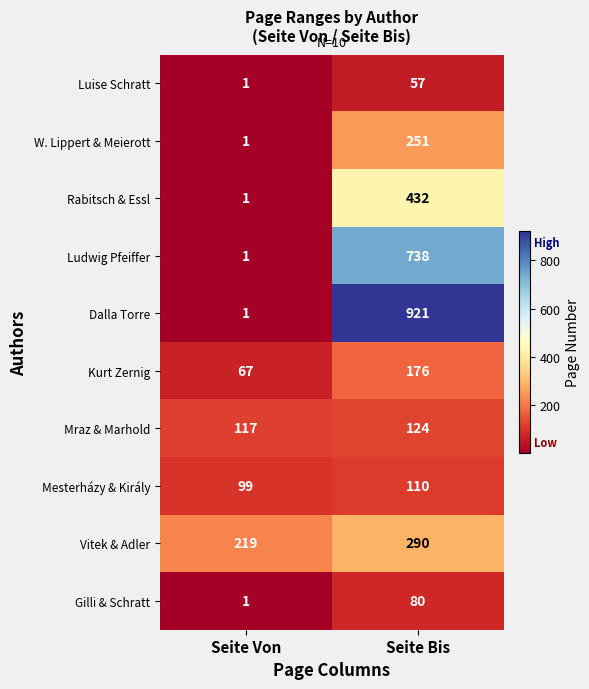

Is the value of Rabitsch & Essl at Seite Bis greater than the value of Mesterházy & Király at Seite Von?

Yes